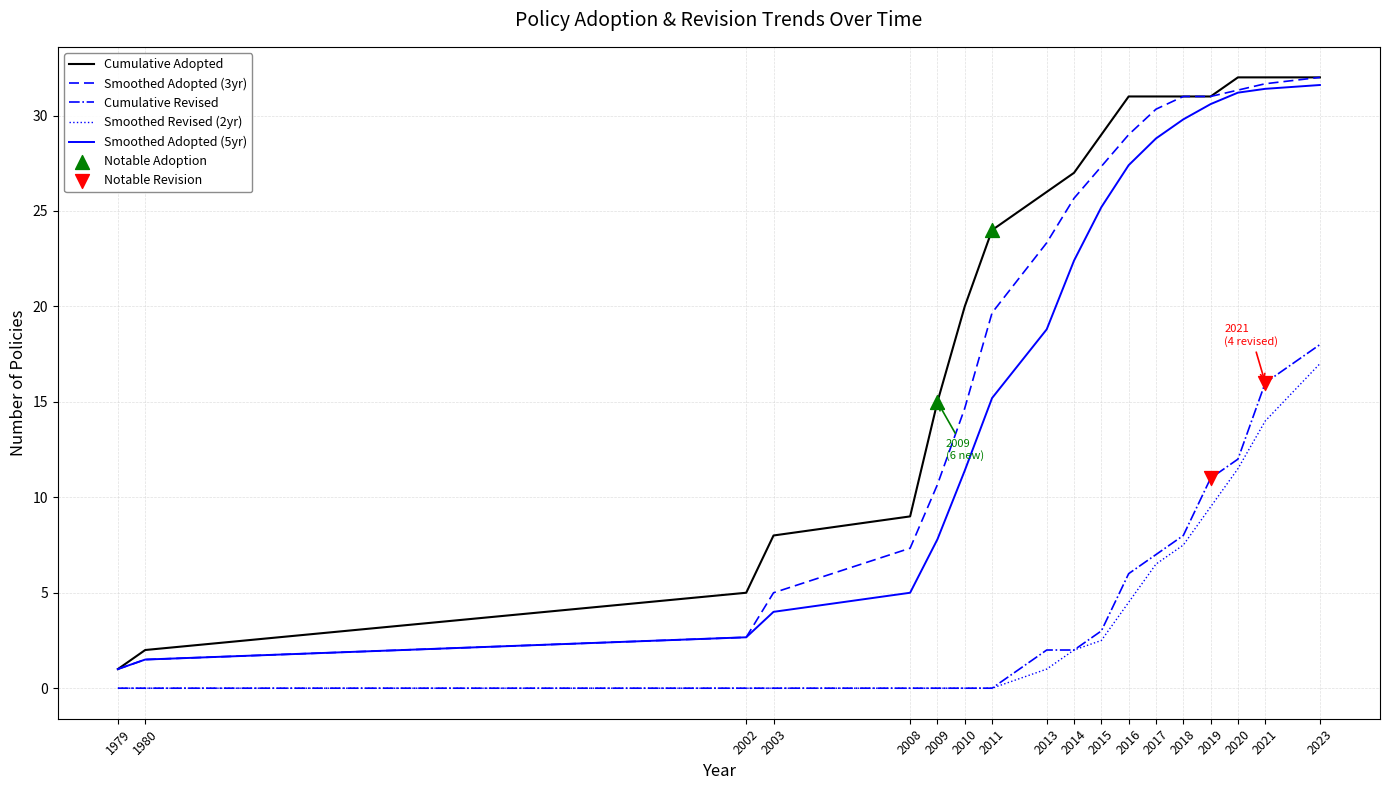

At which category is the sum across all series the highest?

2023